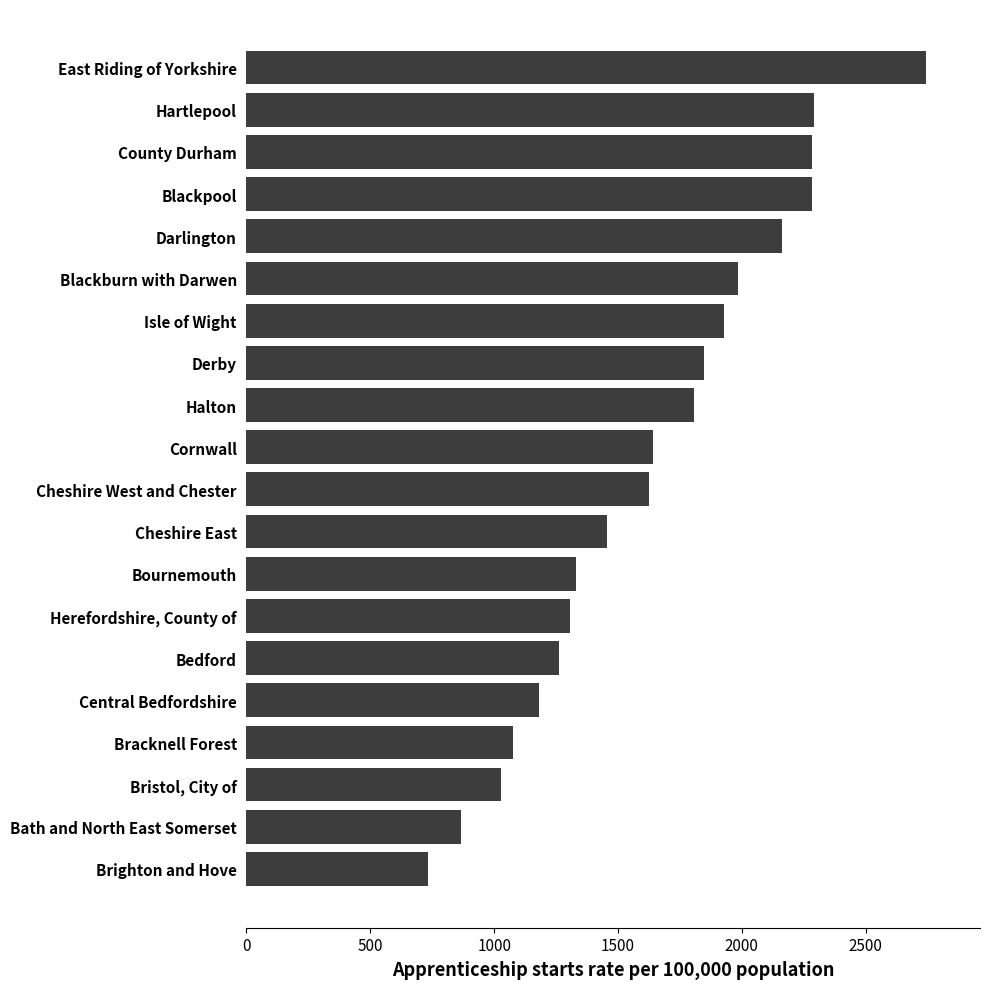

True or false: the data shows 1551 at Central Bedfordshire.

False